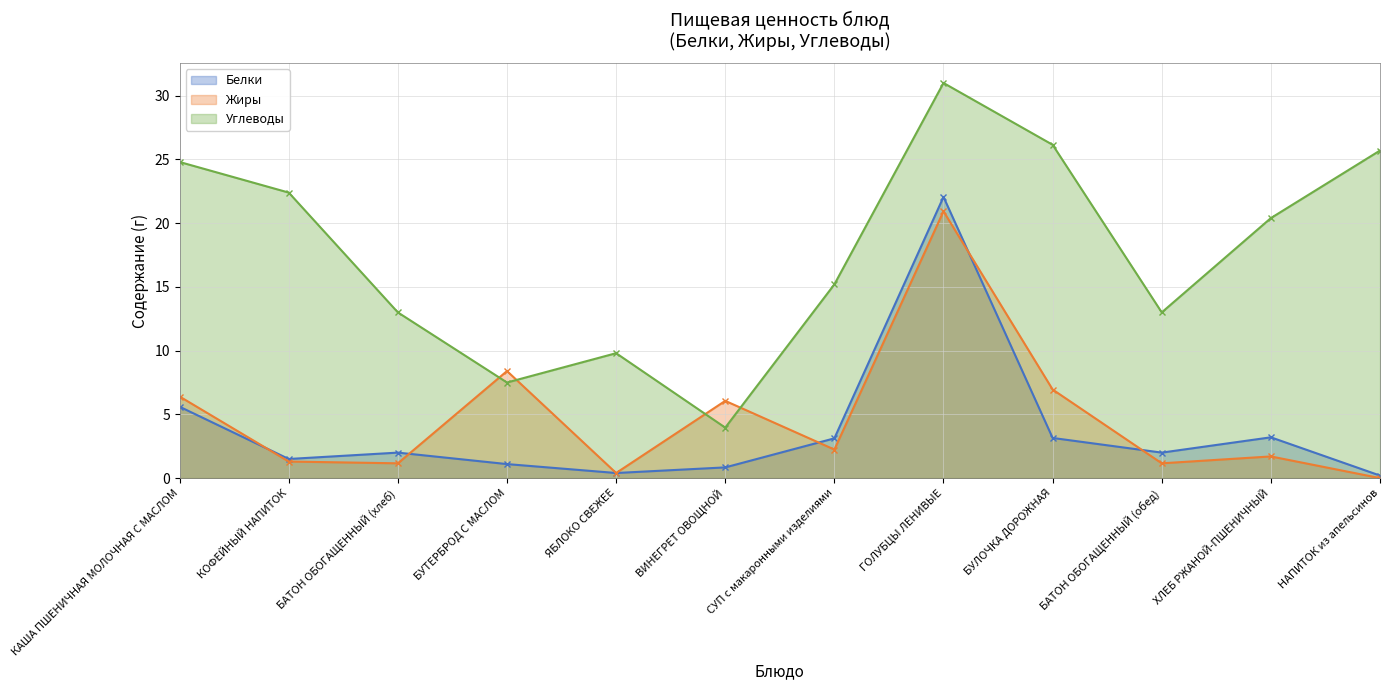

Between БУЛОЧКА ДОРОЖНАЯ and ХЛЕБ РЖАНОЙ-ПШЕНИЧНЫЙ, which series saw the biggest shift?

Углеводы